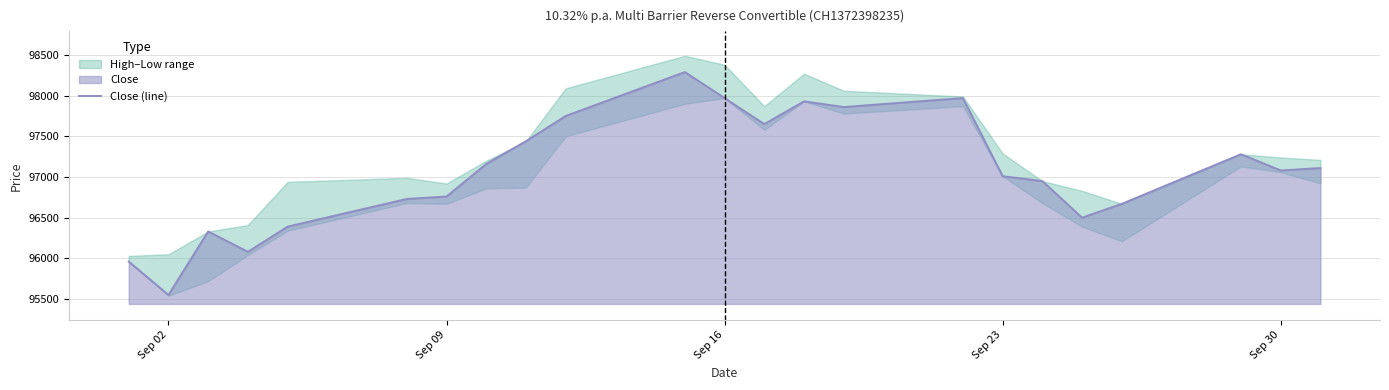

How many data points are less than 97080?

11